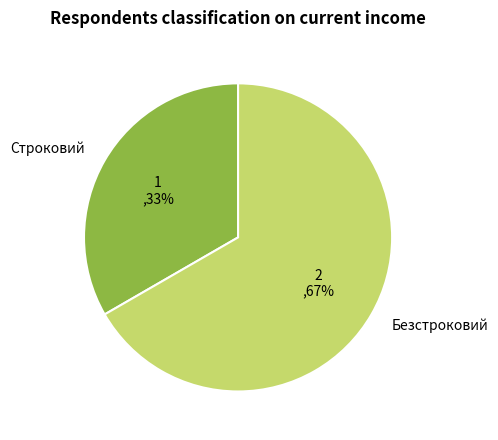

How many segments does this pie chart have?

2